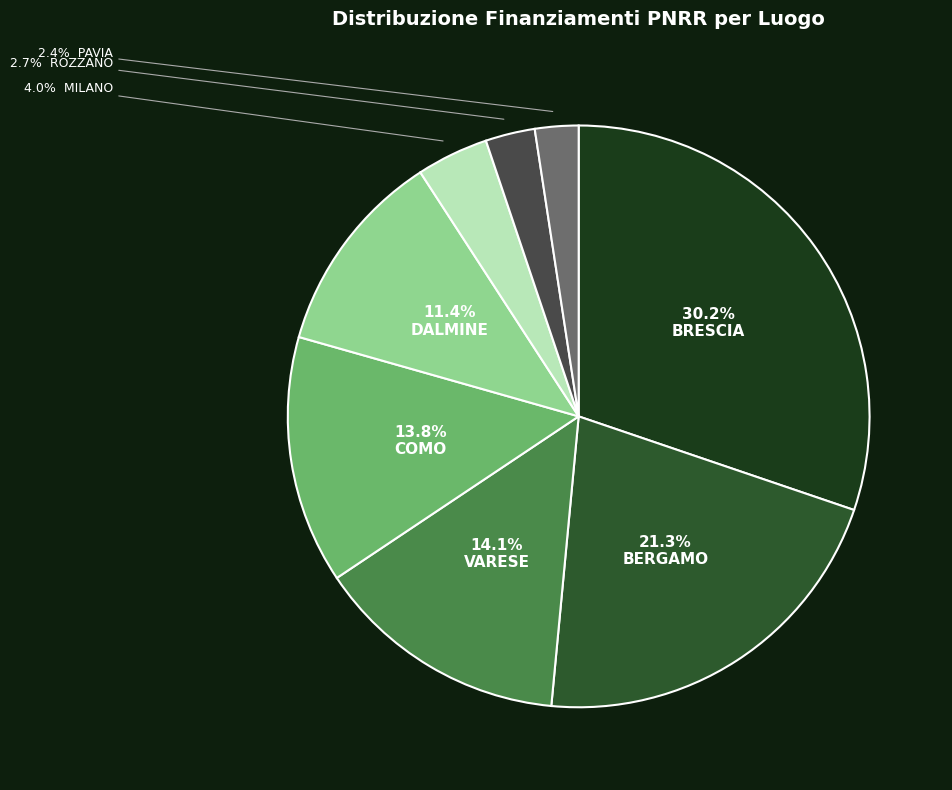

How many slices are in this pie chart?

8